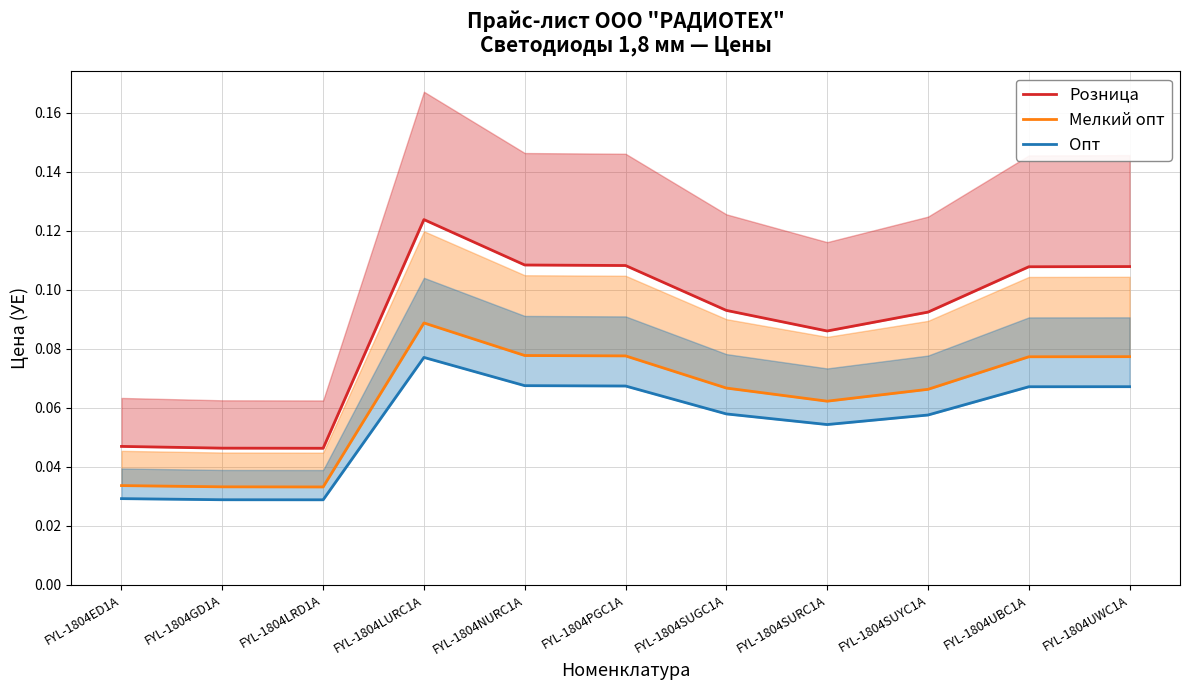

The value of Розница at FYL-1804GD1A is 0.0. True or false?

True